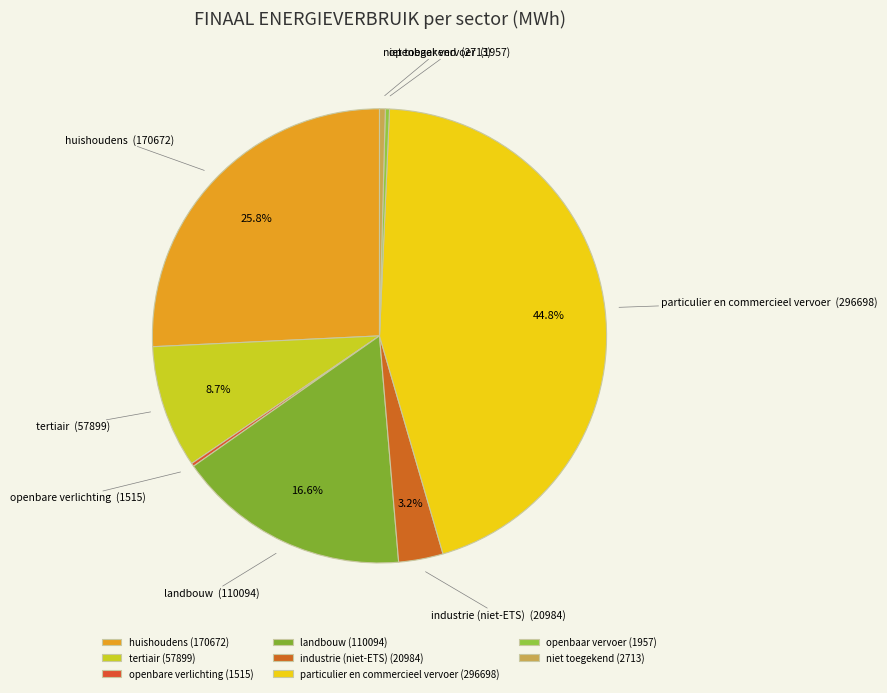

Combined, what portion of the pie is landbouw and huishoudens?

42.4%